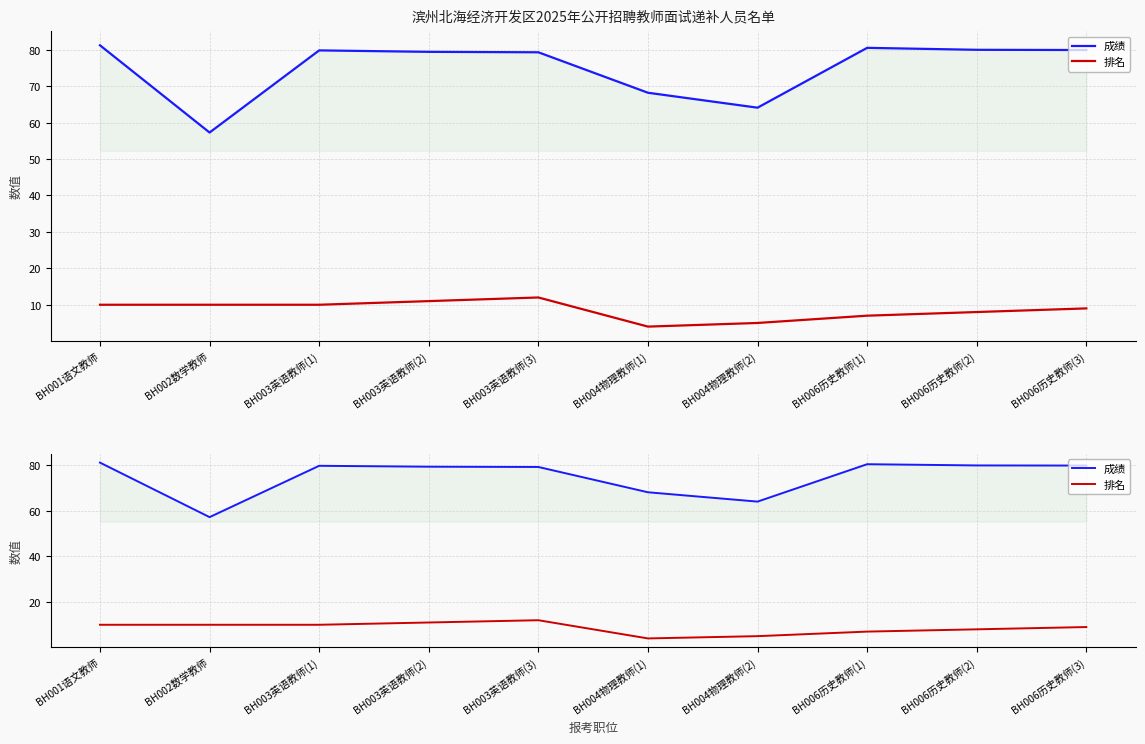

Is it true that 成绩 equals 64.1 at BH004物理教师(2)?

True